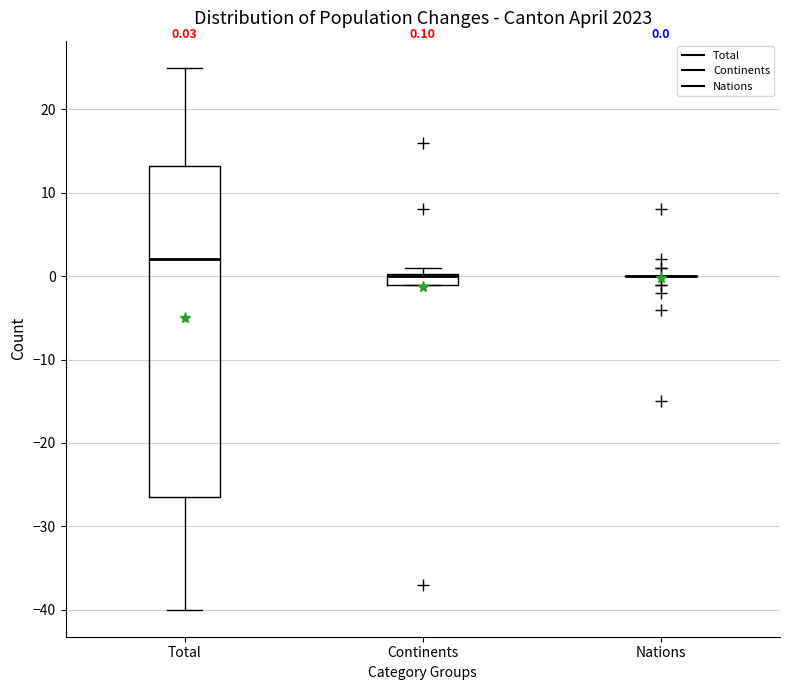

Which box is the tallest, from its lower edge to its upper edge?

Total